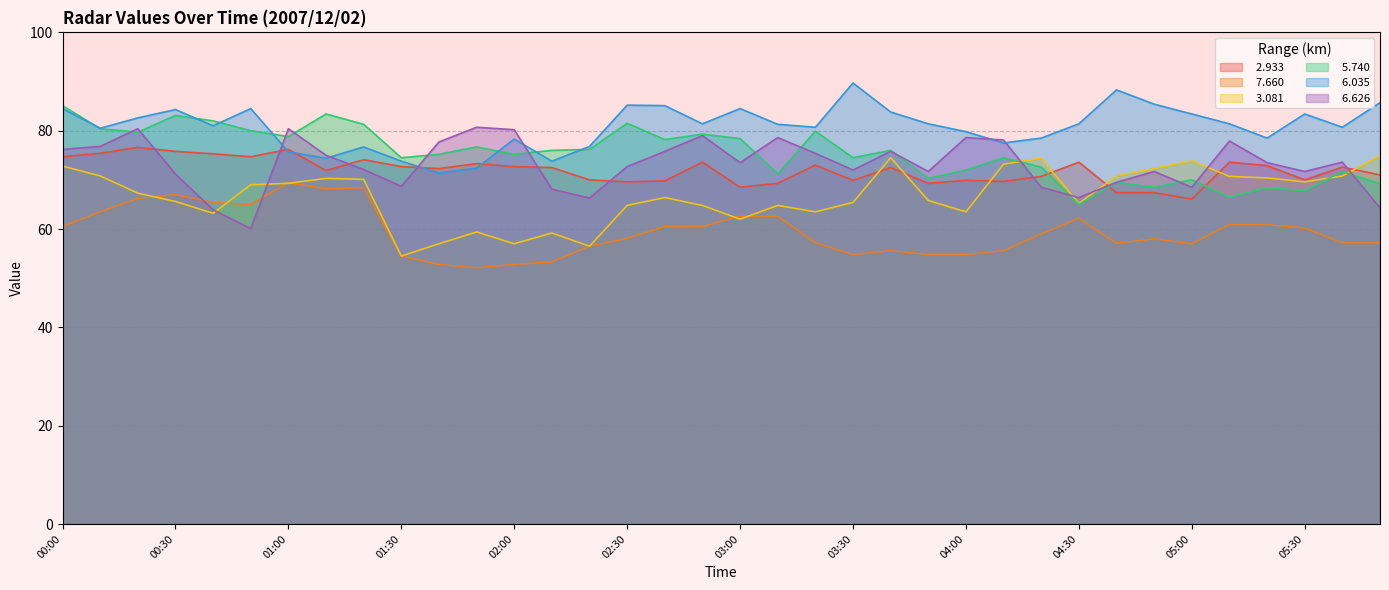

Which label corresponds to the largest value in the chart?

03:30